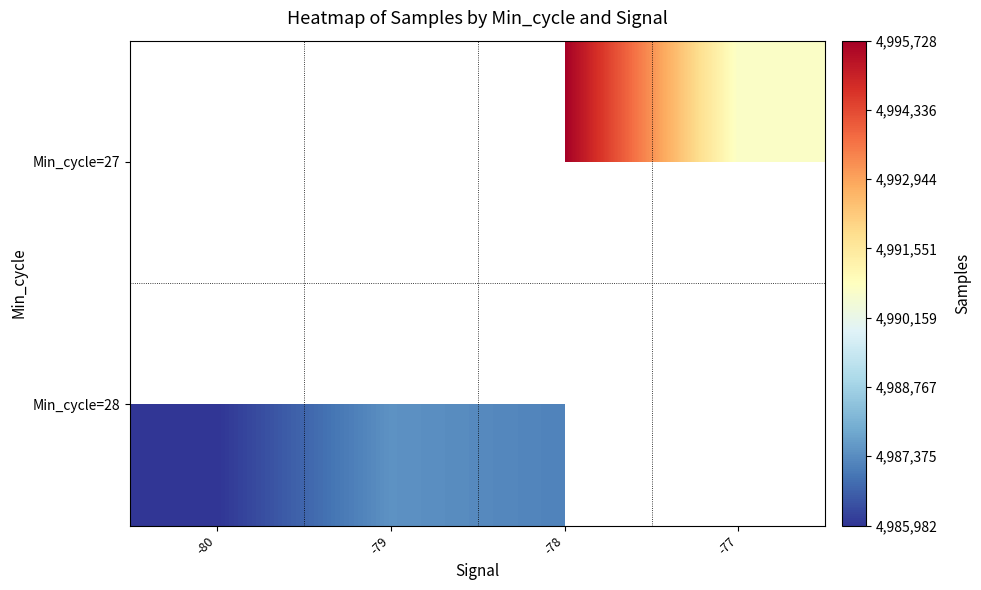

What is the minimum value for Min_cycle=28?

4985982.5